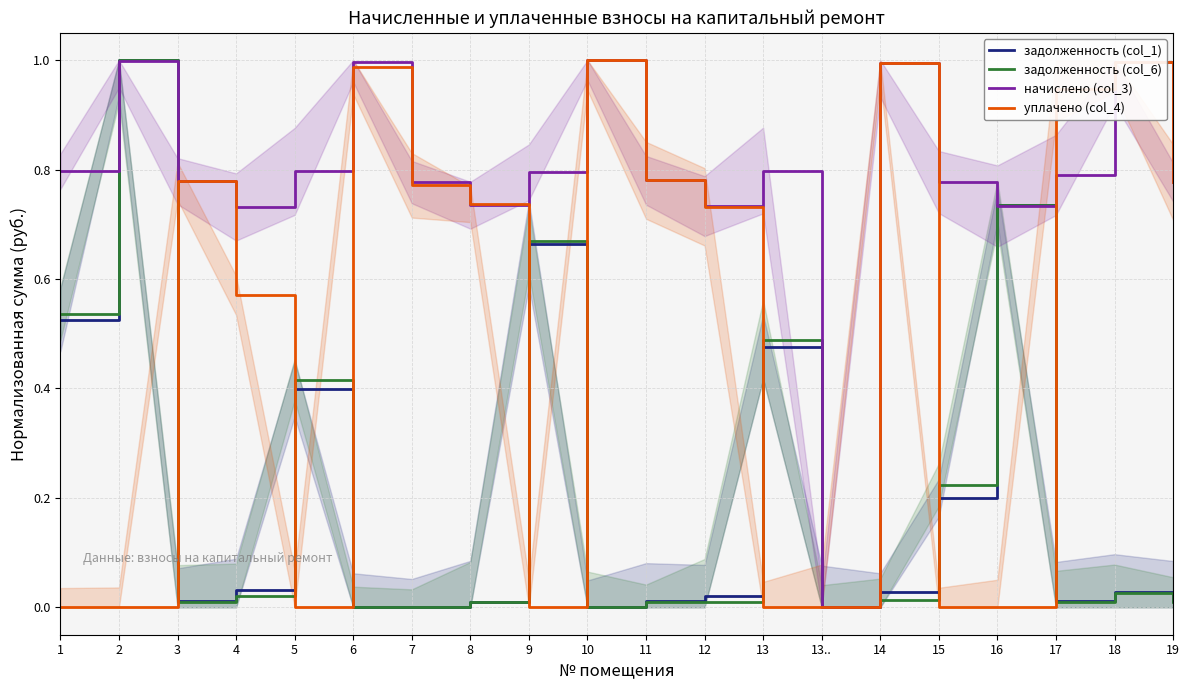

Which category has the highest value across all series?

2